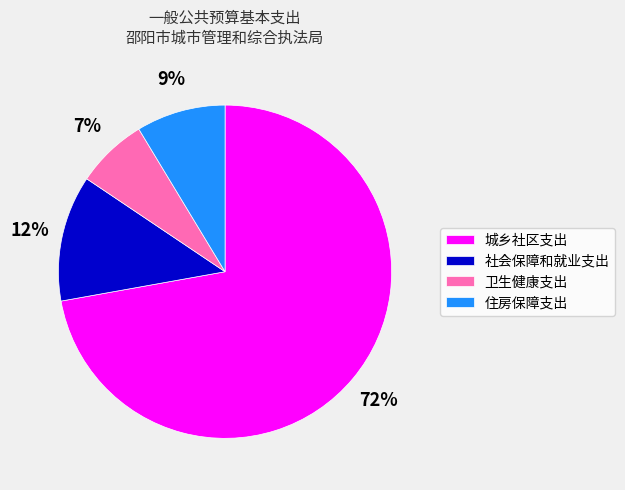

Is there a majority slice in this chart?

Yes